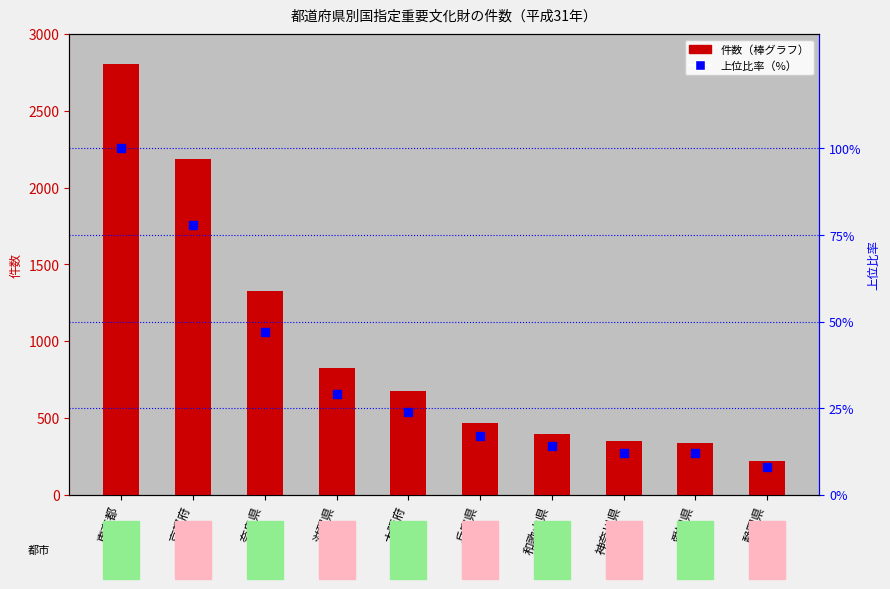

True or false: 上位比率（%） has a value of 100 at 東京都.

True